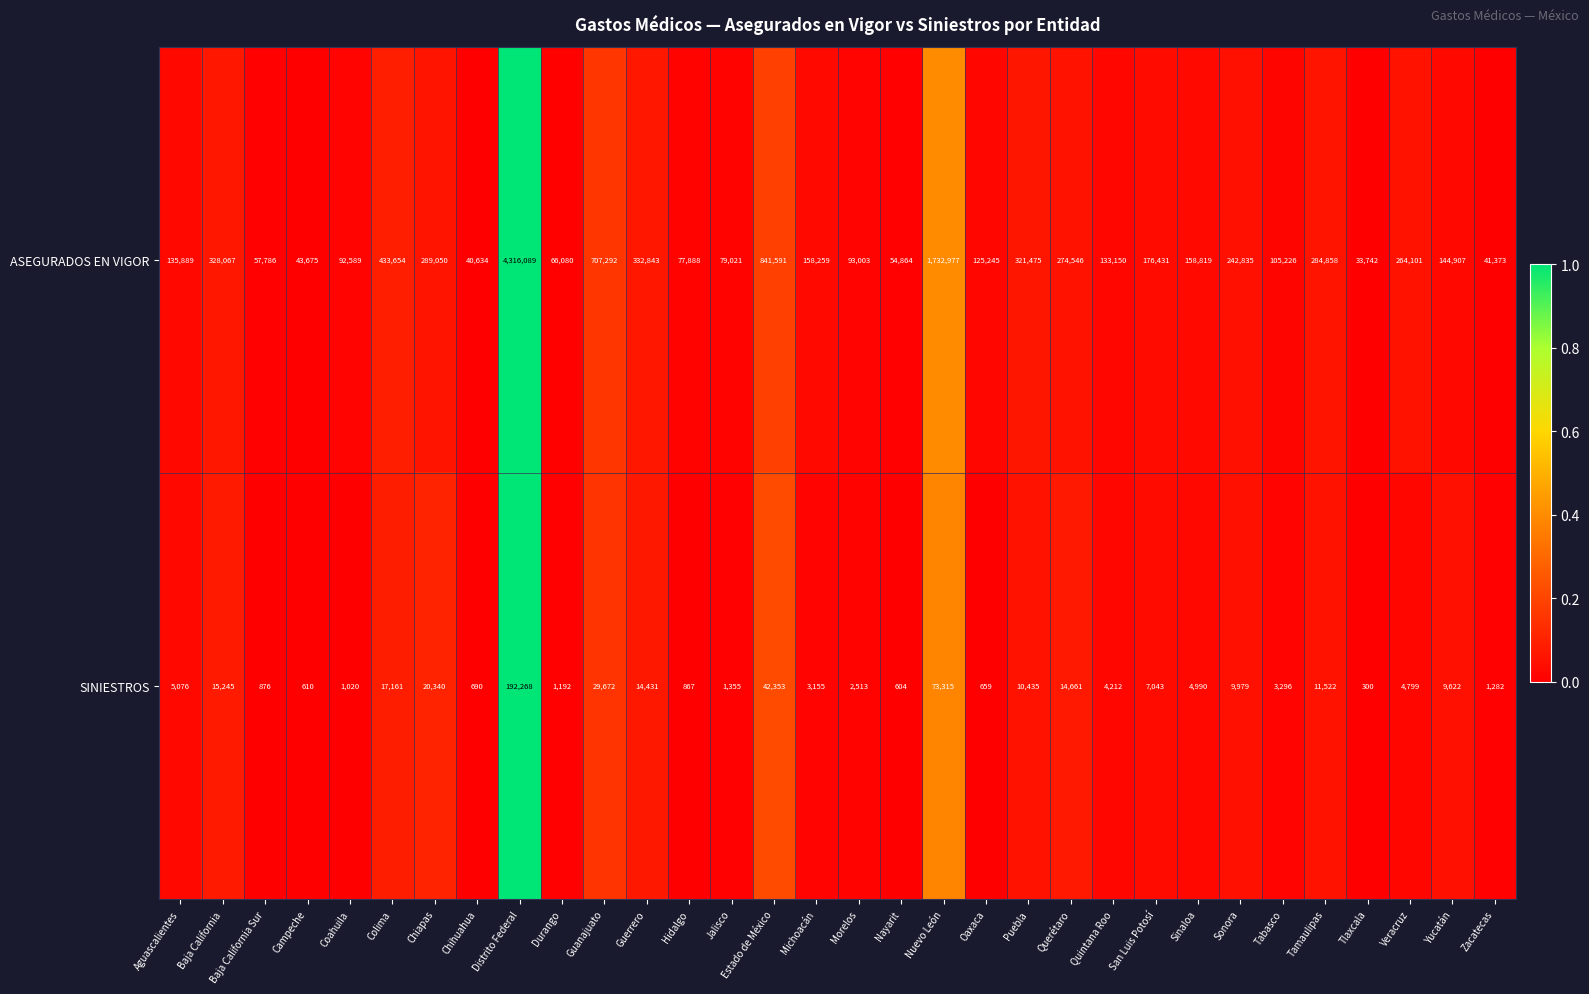

Count the number of categories in the chart.

32